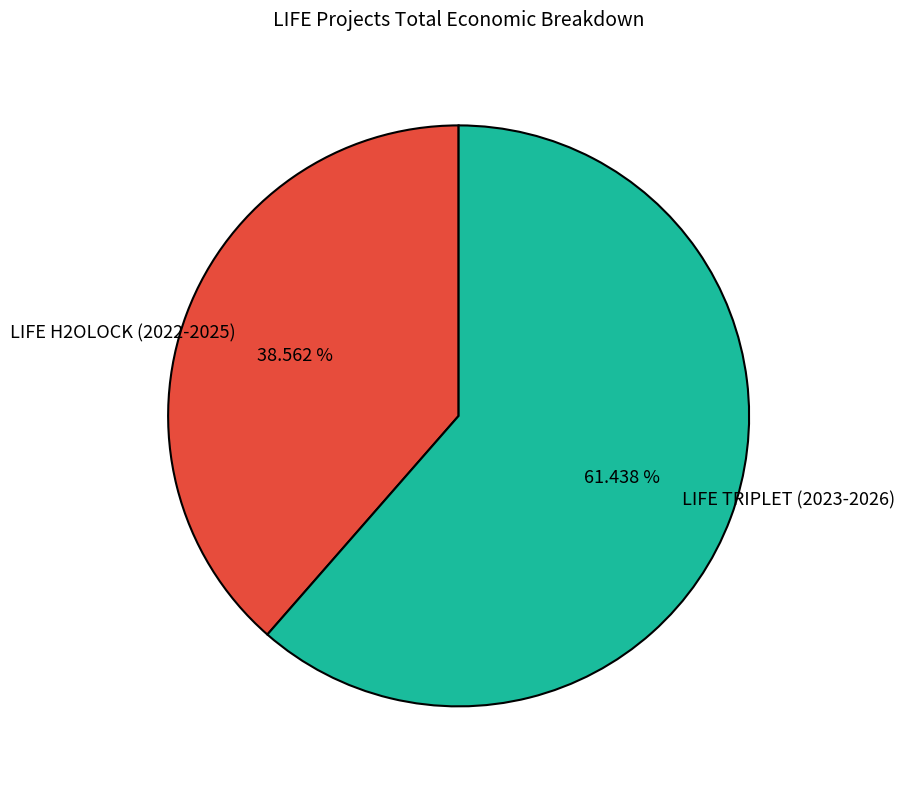

To the nearest percent, what is the difference between the largest and smallest slice percentages?

23%